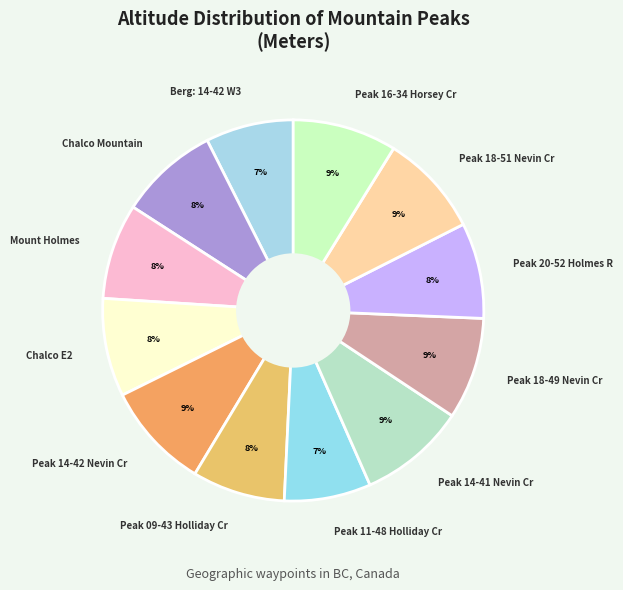

What is the ratio of the value at Peak 20-52 Holmes R to the value at Chalco E2?

1.0